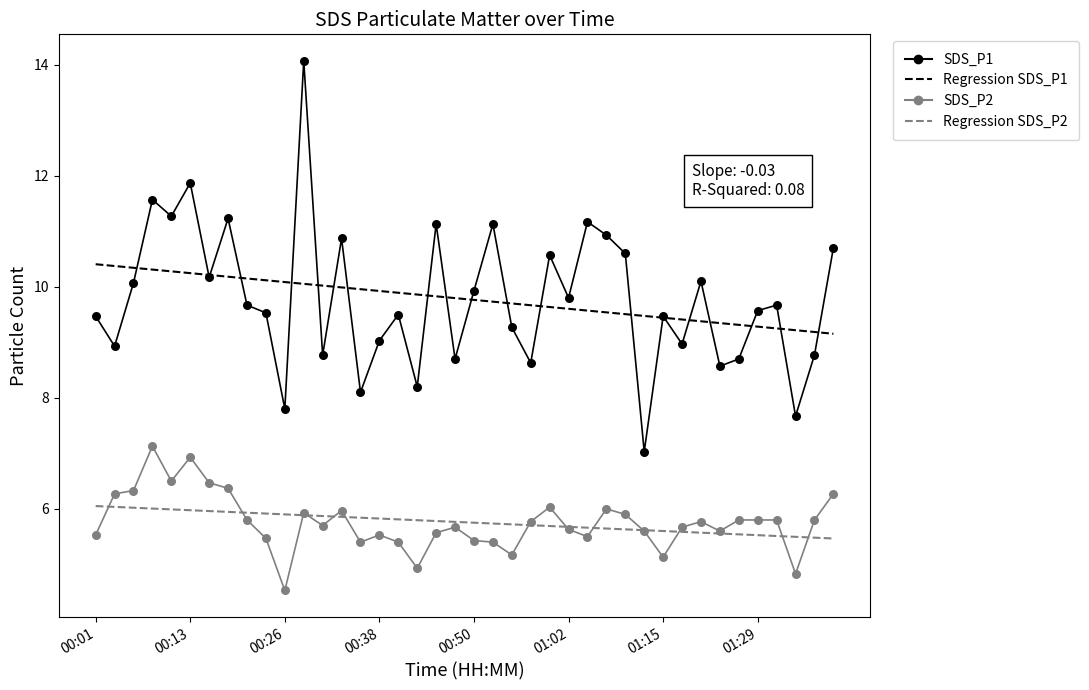

What are all the series names shown in the legend?

SDS_P1, Regression SDS_P1, SDS_P2, Regression SDS_P2